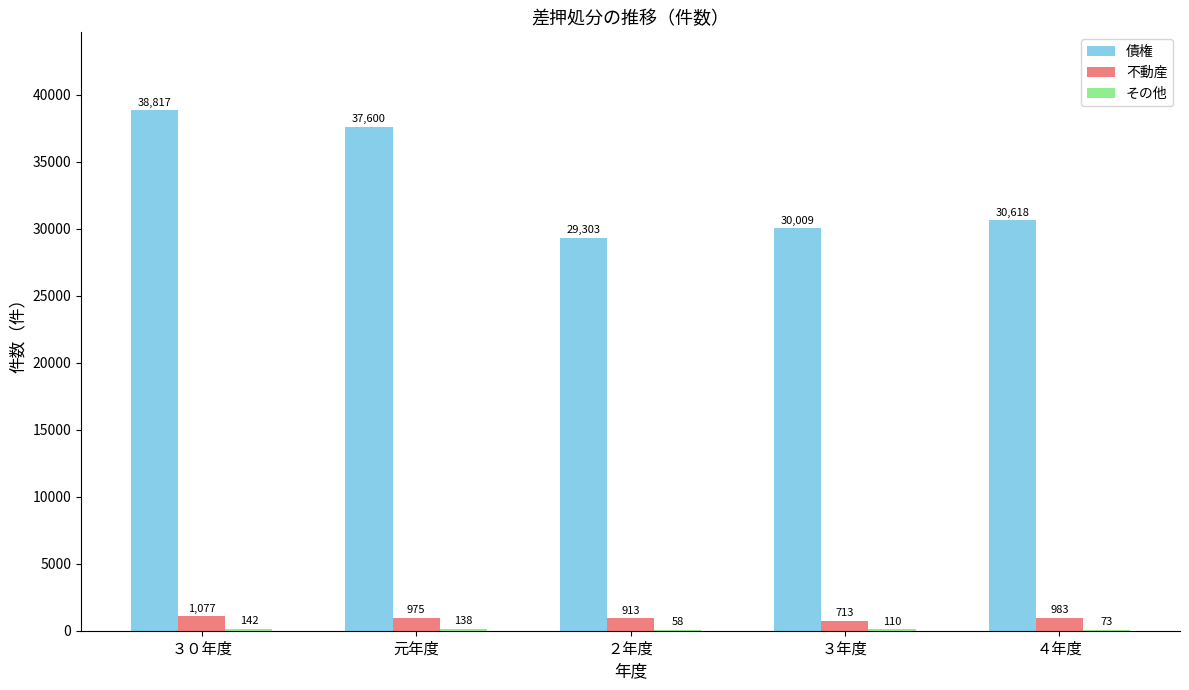

Which series has the widest spread of values?

債権